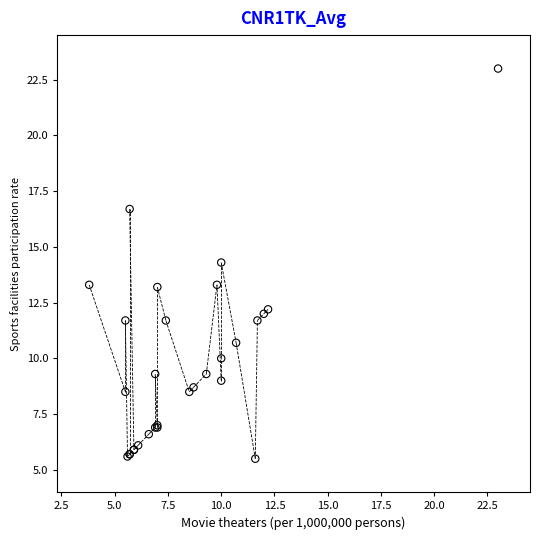

What Y value in the scatter plot is closest to 14?

14.3